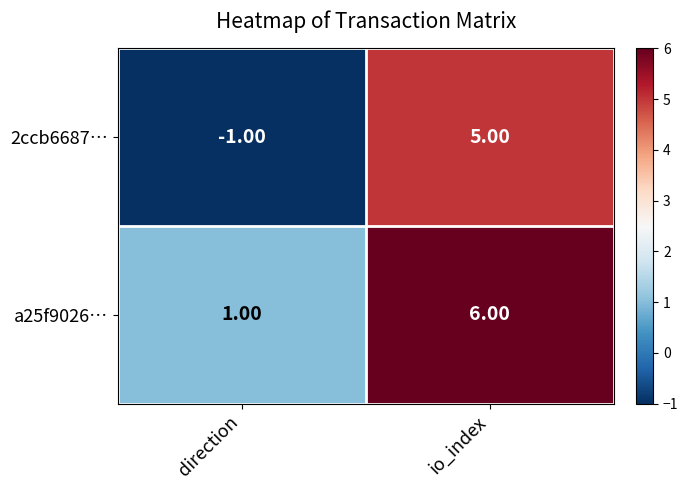

Which category has the highest value in the a25f9026… series?

io_index